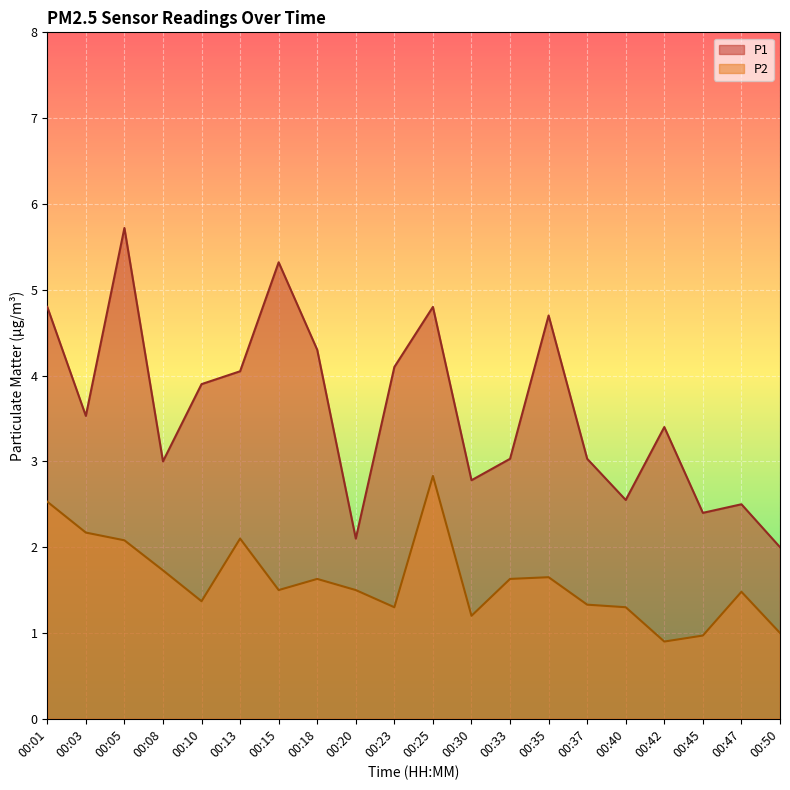

At which category is the sum across all series the highest?

00:05